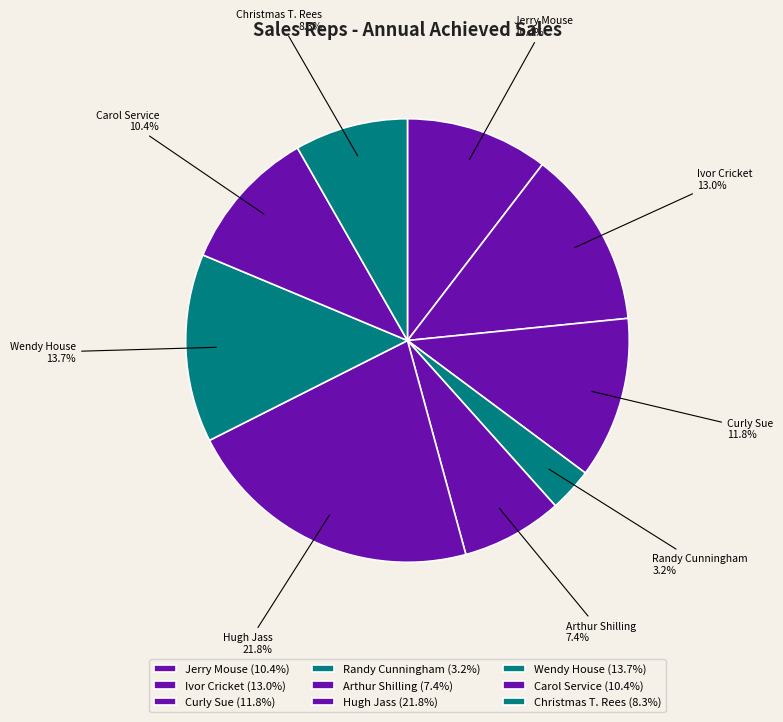

To the nearest percent, what is the difference between the largest and smallest slice percentages?

19%